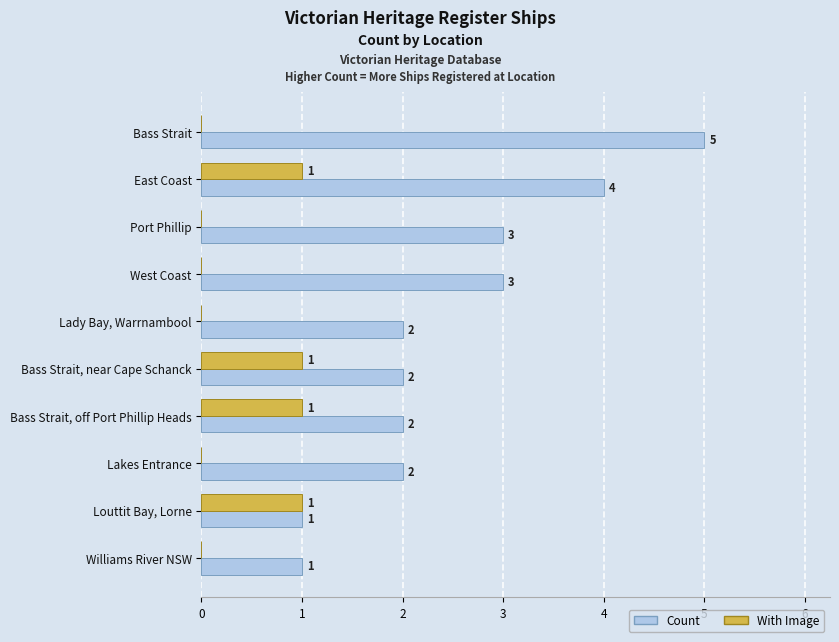

Which series changed the most between East Coast and Lakes Entrance?

Count